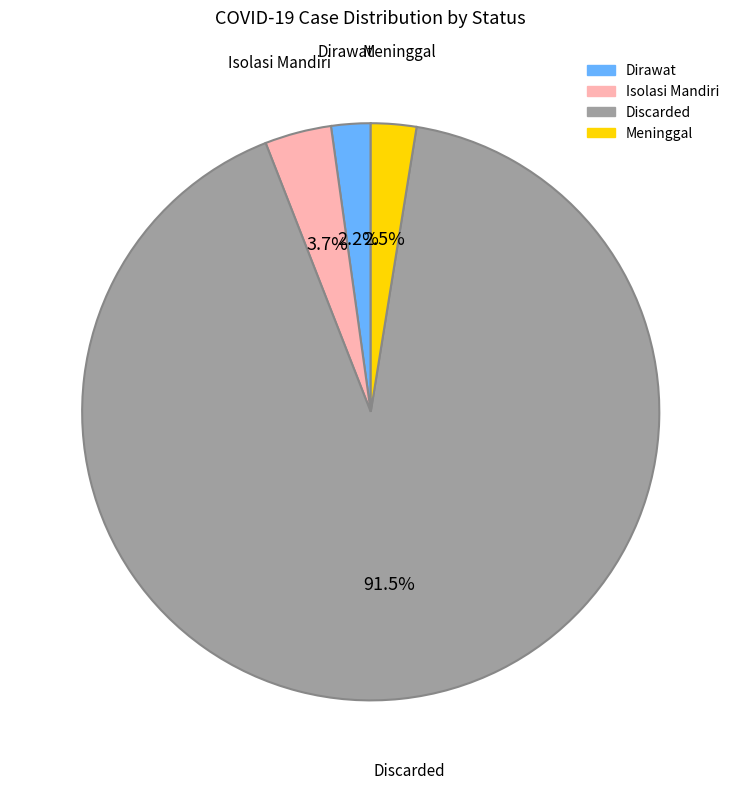

What is the largest slice in the pie chart?

Discarded